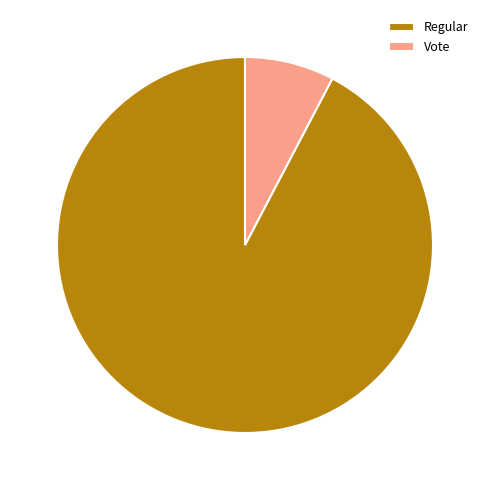

Is the sum of Vote and Regular greater than half?

Yes